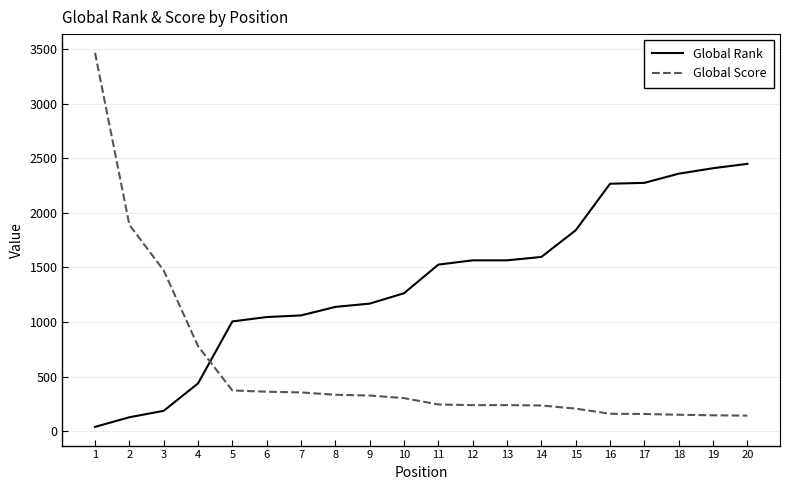

At which category is the sum across all series the highest?

1